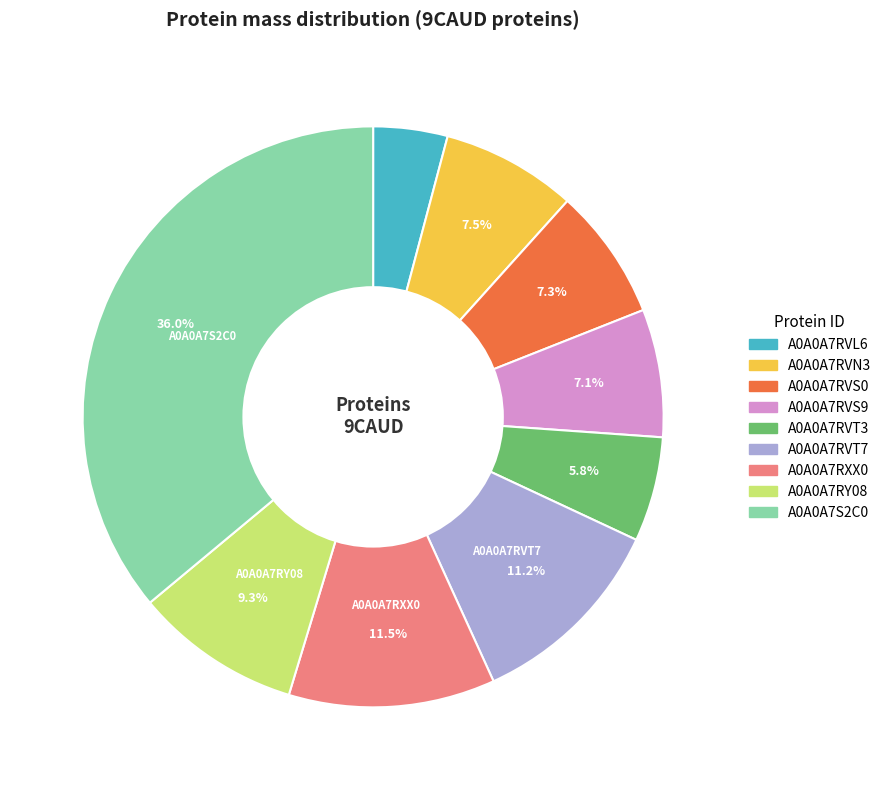

How much of the chart is everything except A0A0A7RVT3?

94.2%